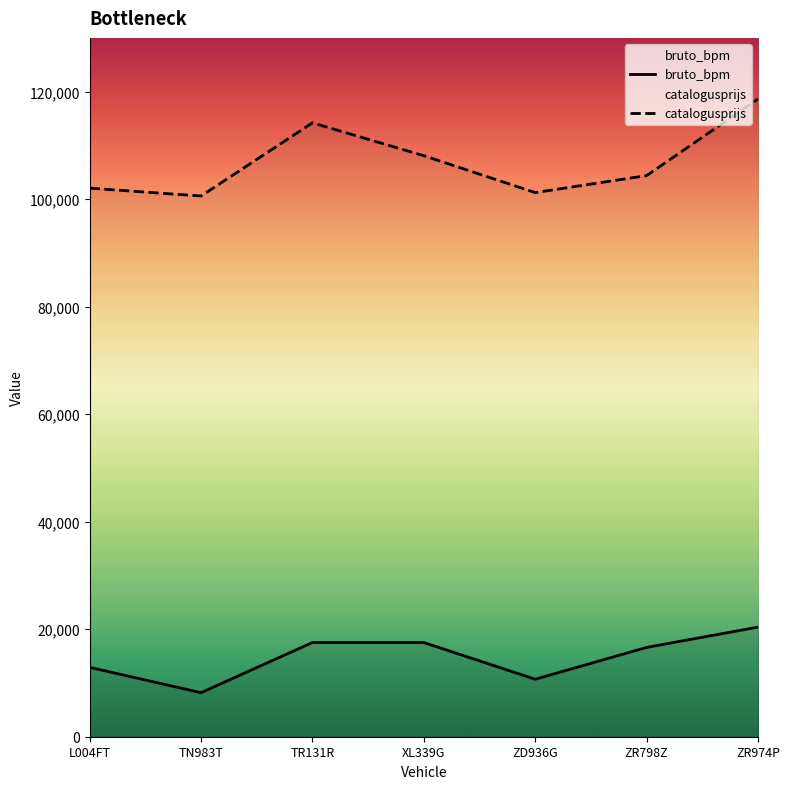

What is the label of the 7th point from the left?

ZR974P